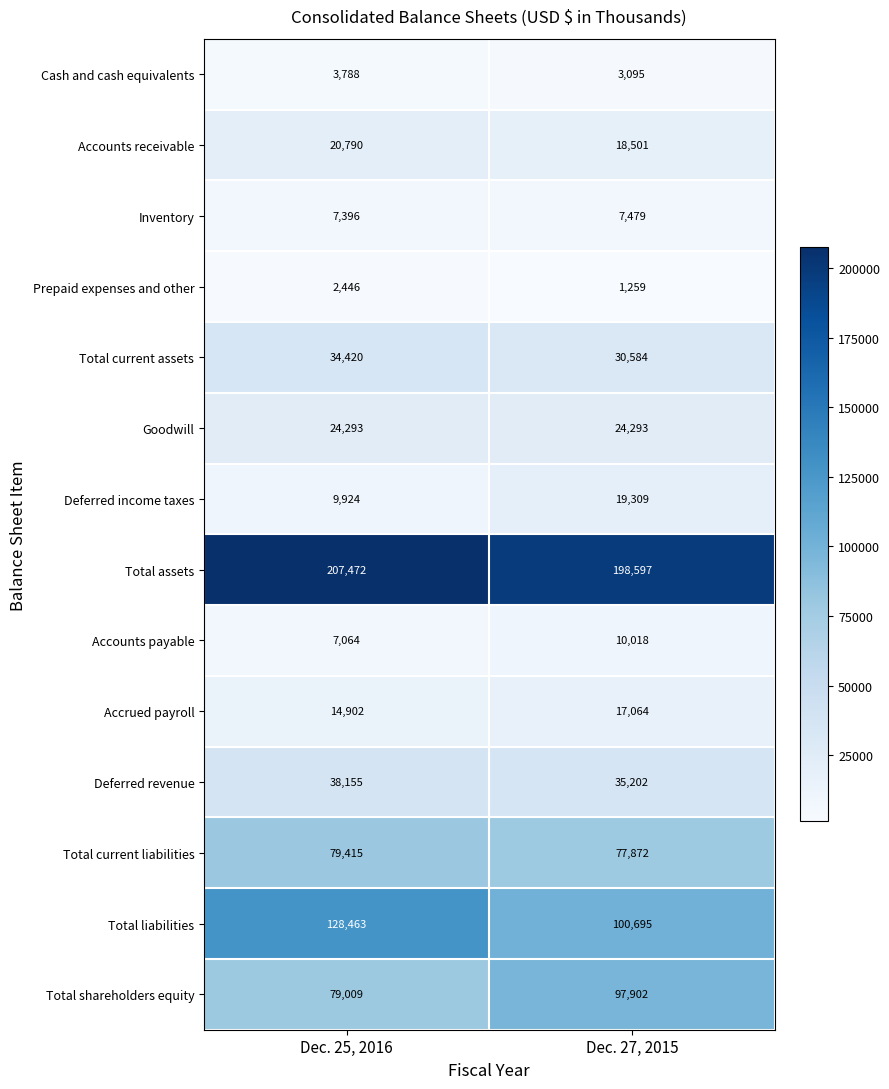

At Dec. 25, 2016, list the series in order from largest to smallest.

Total assets, Total liabilities, Total current liabilities, Total shareholders equity, Deferred revenue, Total current assets, Goodwill, Accounts receivable, Accrued payroll, Deferred income taxes, Inventory, Accounts payable, Cash and cash equivalents, Prepaid expenses and other